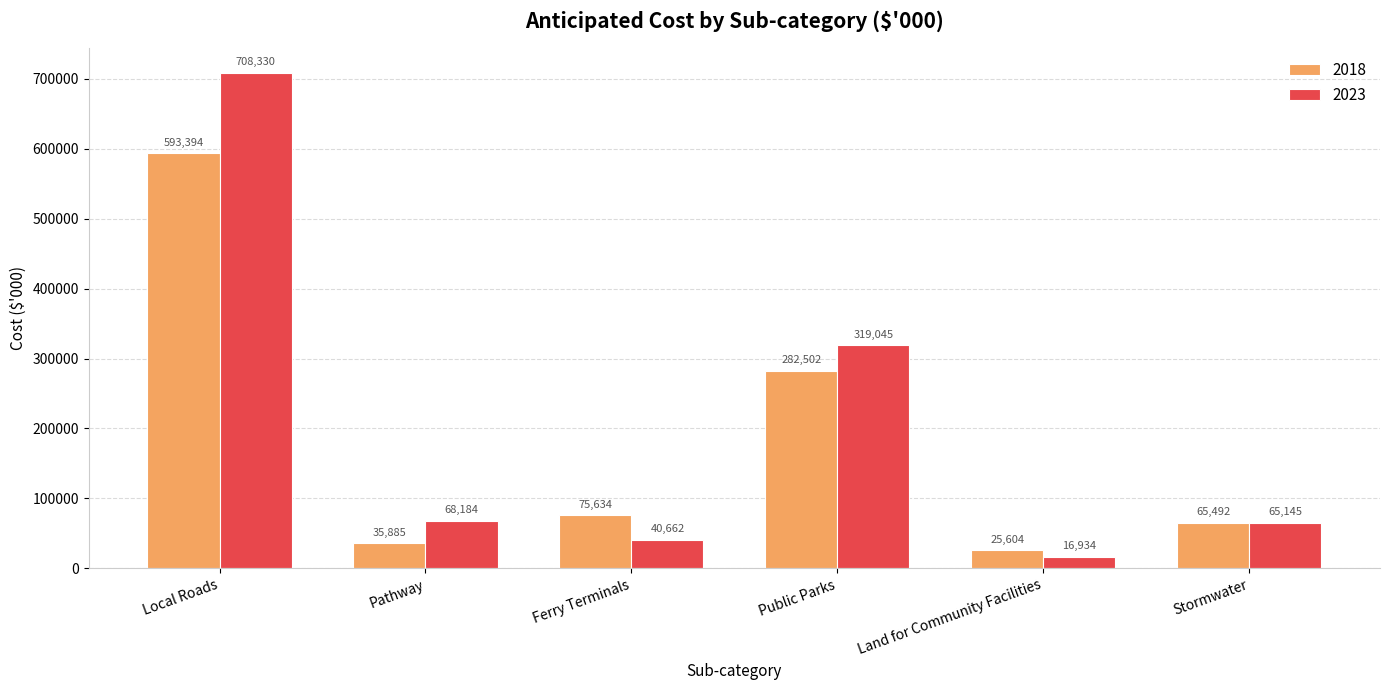

At which category is the sum across all series the highest?

Local Roads